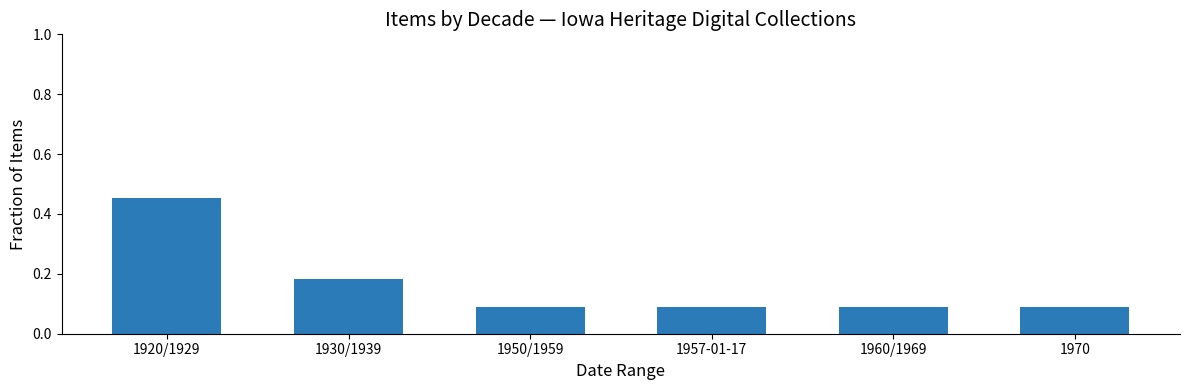

What is the difference between the maximum and minimum values?

0.4